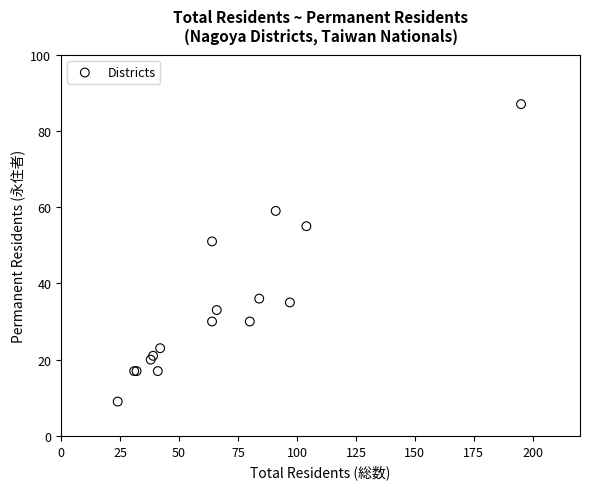

What Y value in the scatter plot is closest to 48?

51